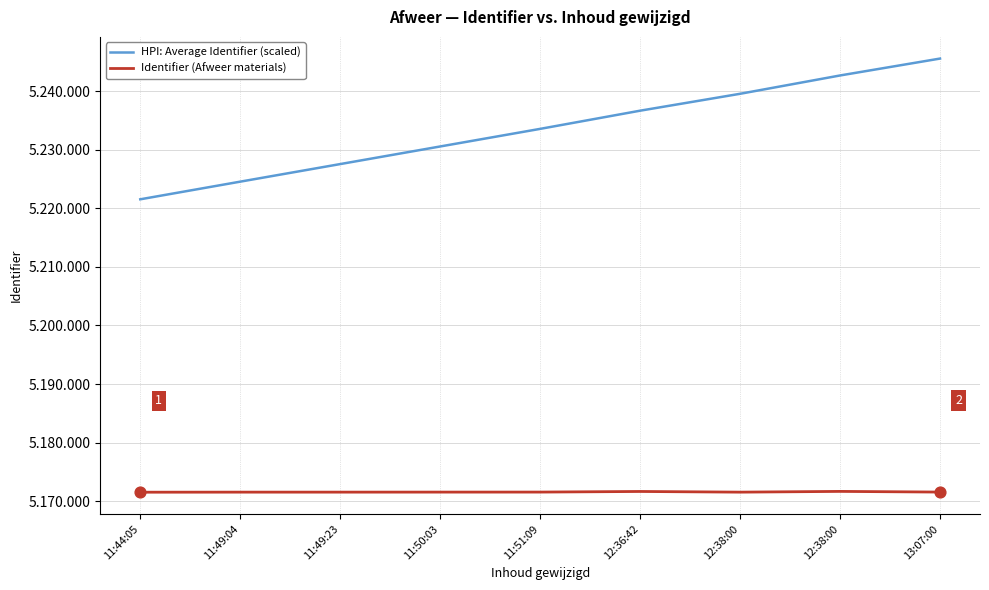

What are all the series names shown in the legend?

HPI: Average Identifier (scaled), Identifier (Afweer materials)